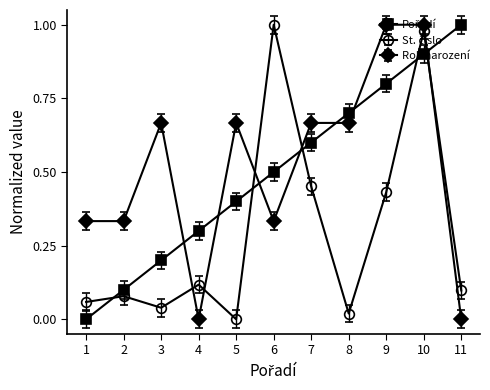

What is the sum of all Rok narození values?

5.7